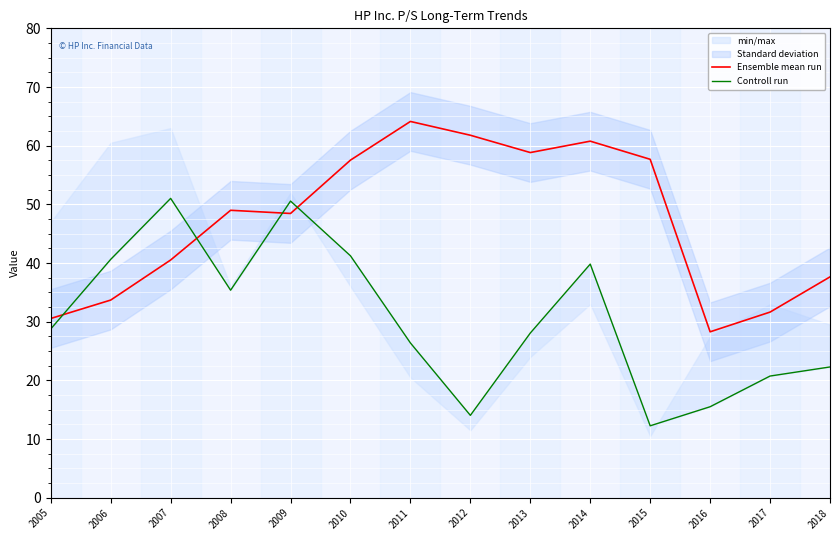

In Ensemble mean run, how many points are higher than both neighbors (excluding endpoints)?

3